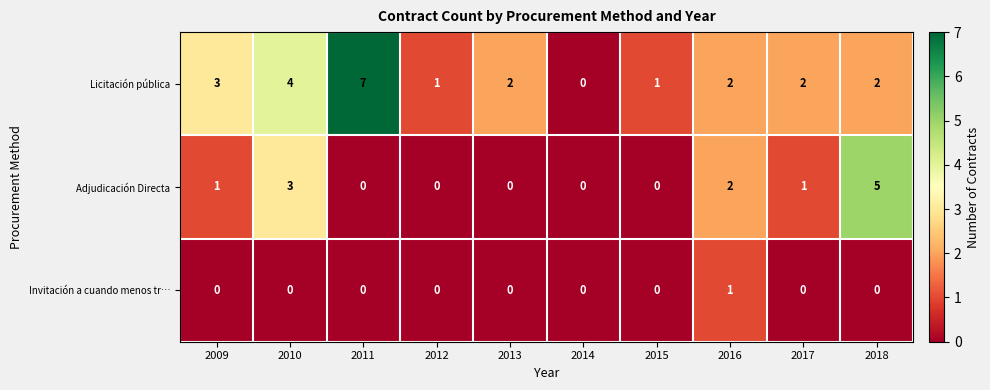

At which category does the chart reach its peak across all series?

2011